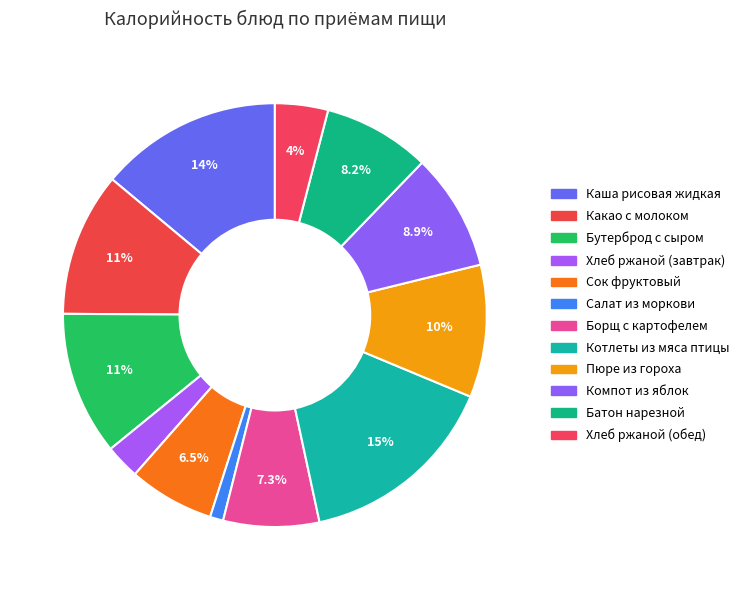

How many segments does this pie chart have?

12